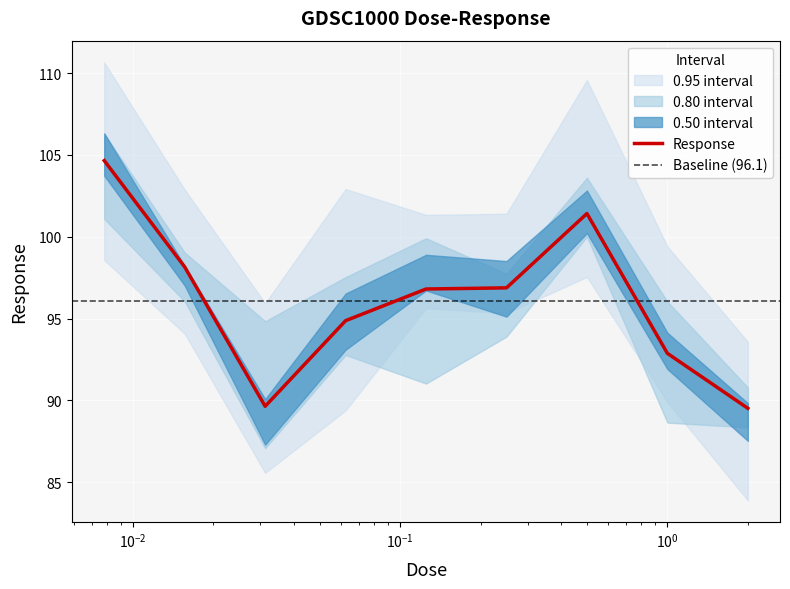

Is it true that the value at 2.0 is 89.5?

True